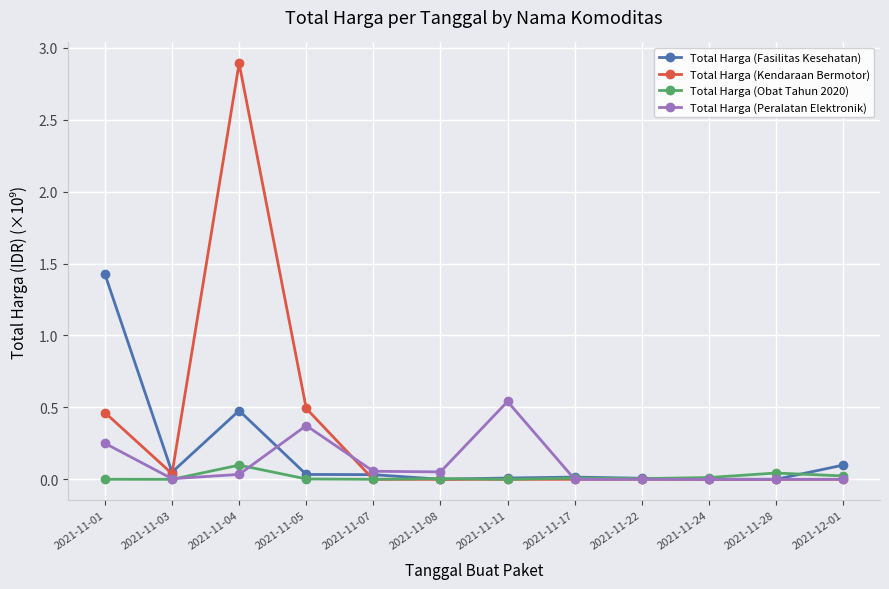

Which label corresponds to the largest value in the chart?

2021-11-04